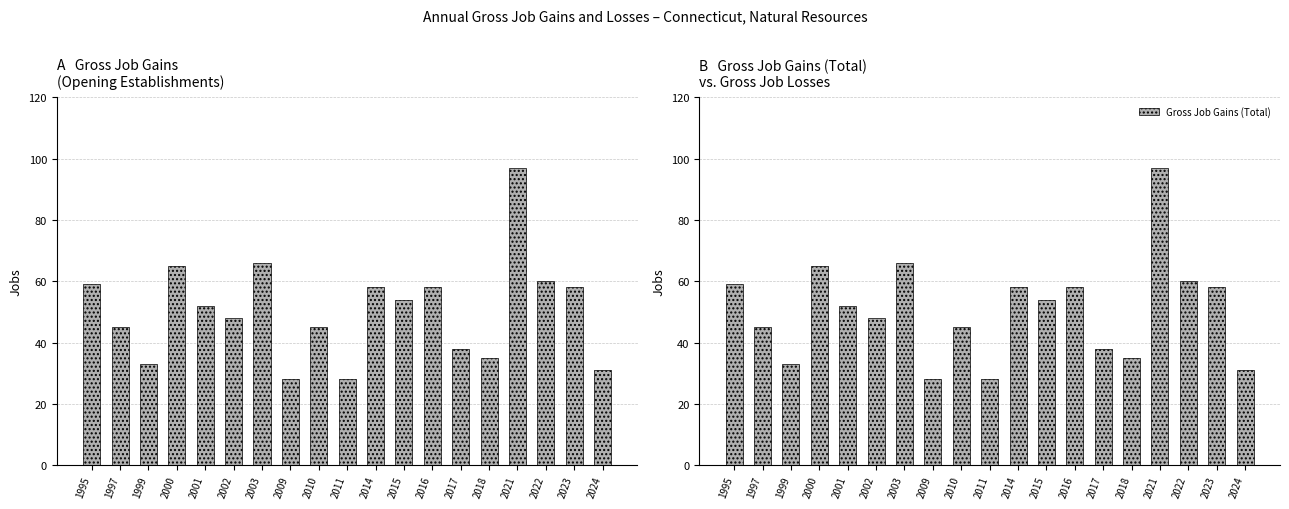

What is the difference between the maximum and minimum values in the Gross Job Gains (Total) series?

69